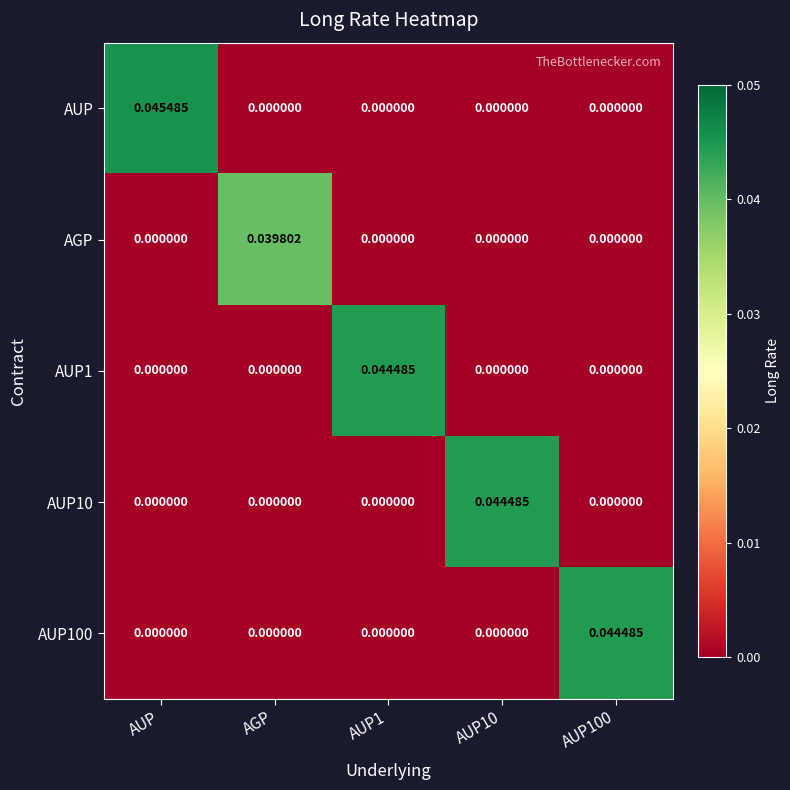

Which series has the largest range (max minus min)?

AUP